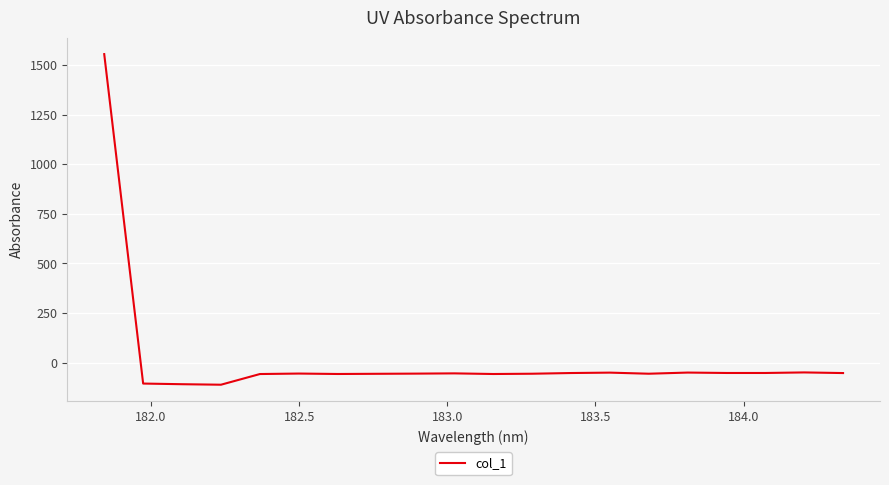

How many values are below zero?

19